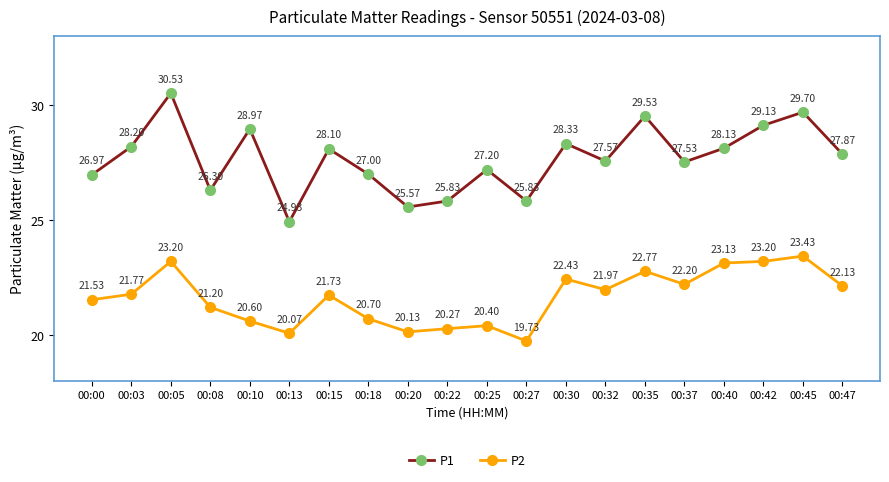

What are all the series names shown in the legend?

P1, P2